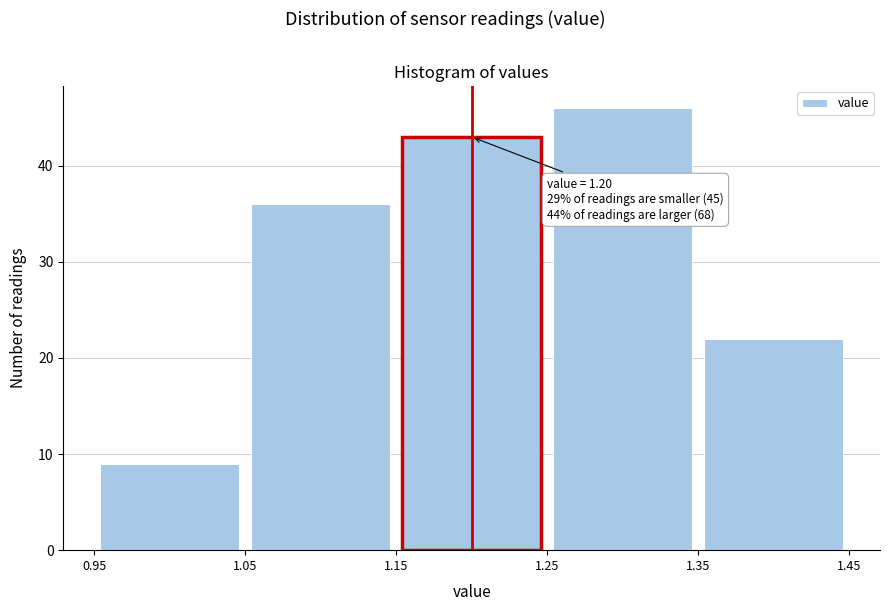

Over which range of the x-axis is the bar tallest?

1.25 to 1.35